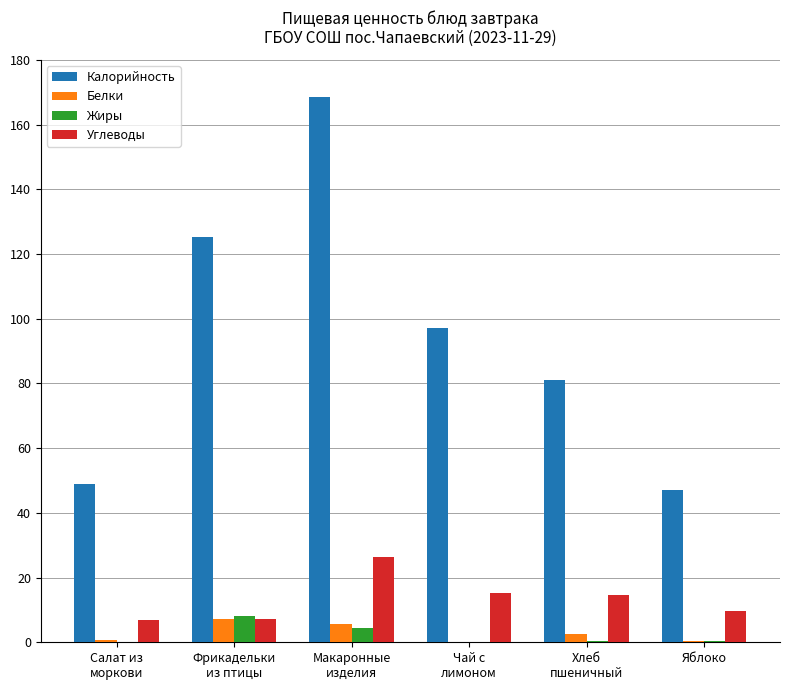

What is the total value across all series at Яблоко?

57.6